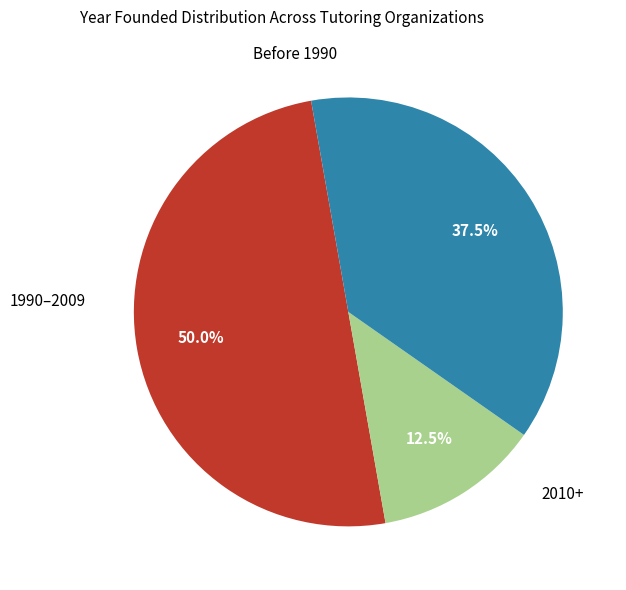

Count the number of slices in the pie.

3